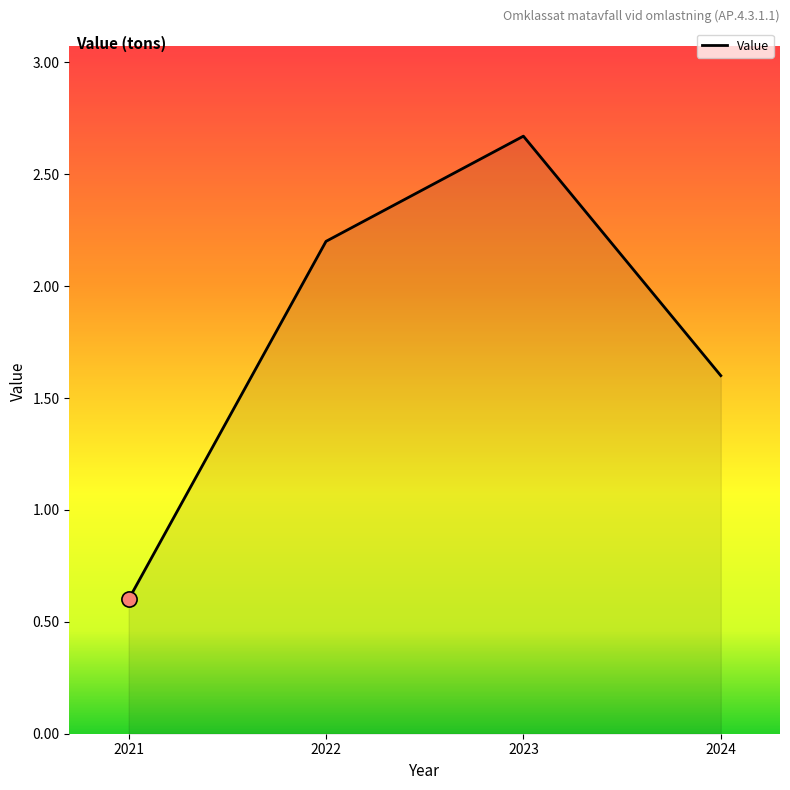

What is the change in value from 2022 to 2024?

-0.6